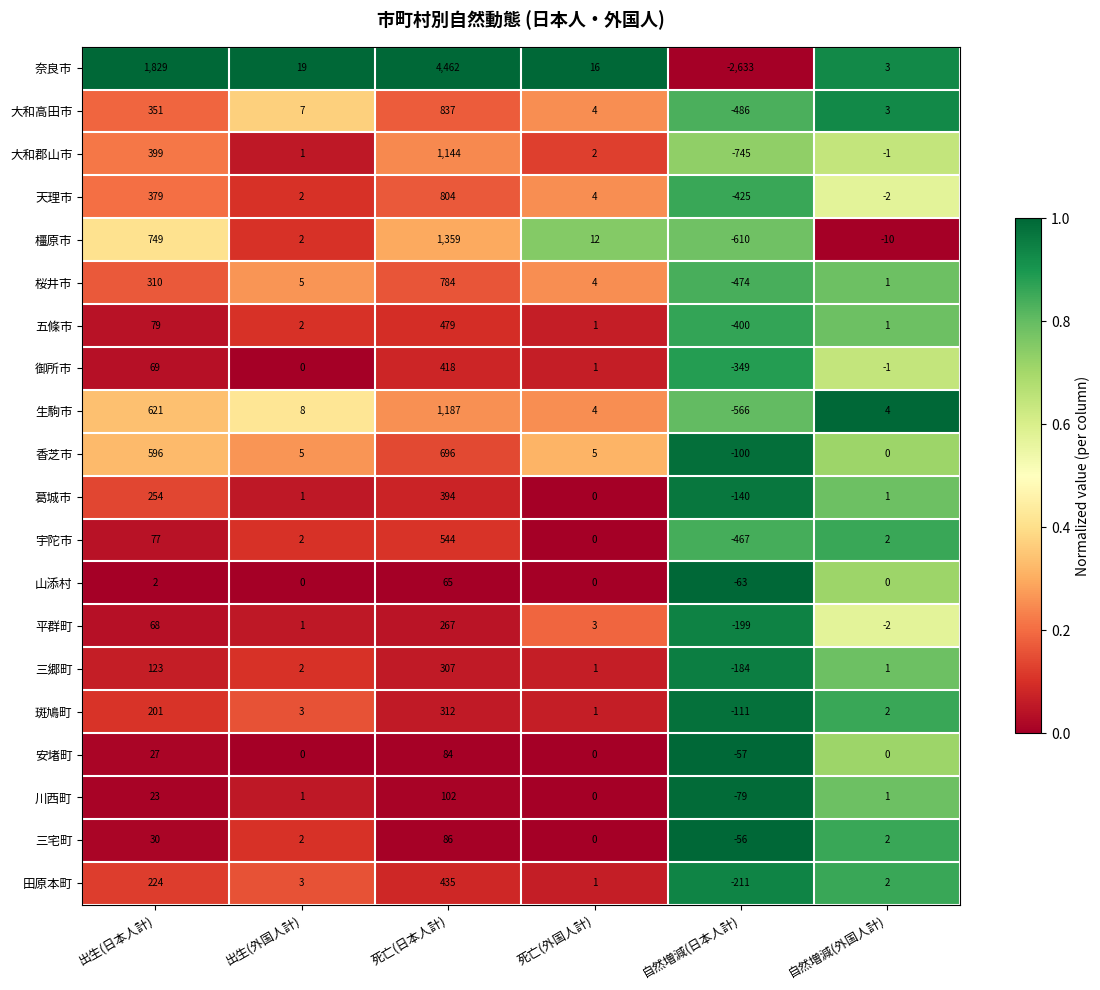

What is the difference between the 五條市 values at 出生(日本人計) and 自然増減(日本人計)?

479